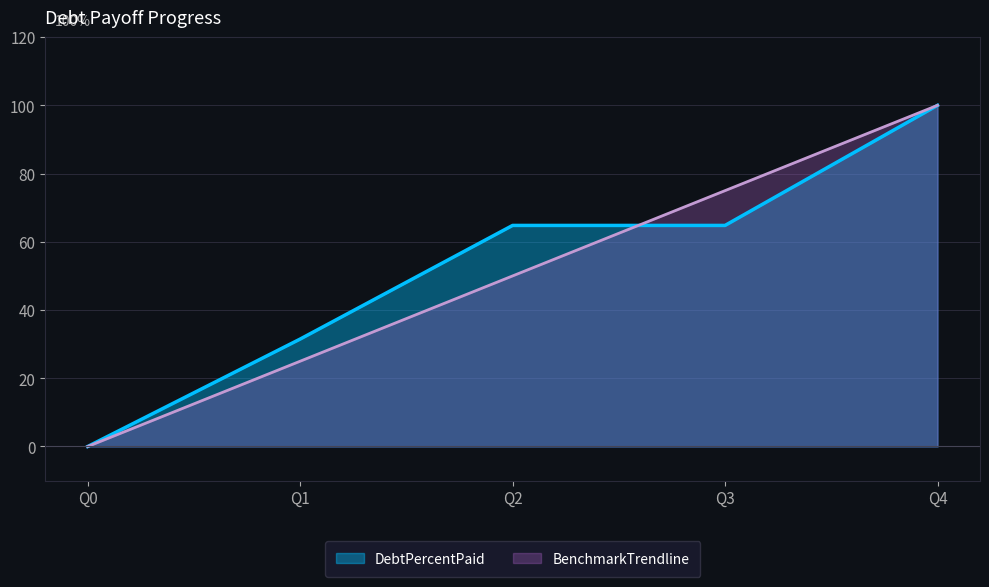

Which series has the largest range (max minus min)?

DebtPercentPaid